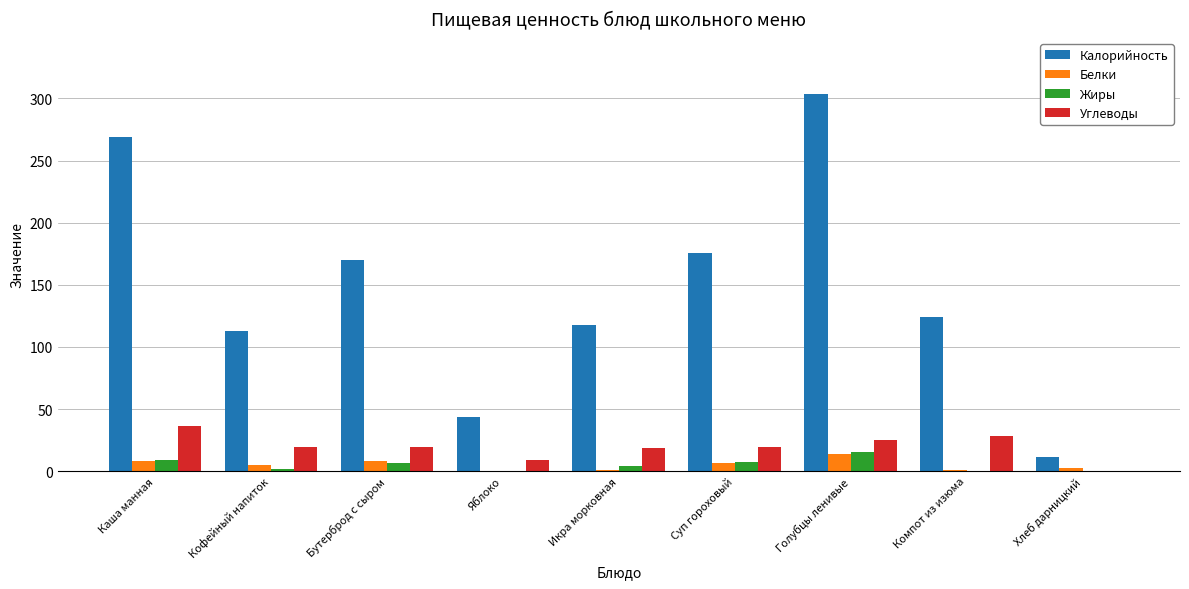

The Жиры series shows 7.3 at Суп гороховый. True or false?

True